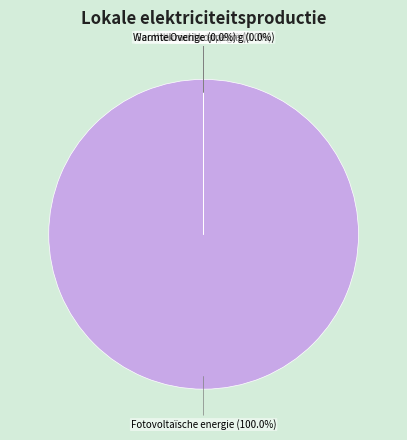

Is there a majority slice in this chart?

Yes